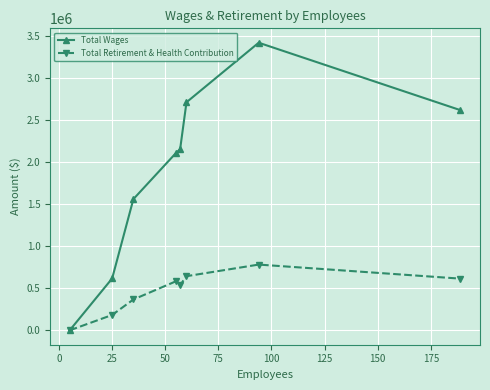

True or false: Total Retirement & Health Contribution has more than 0 interior local peaks.

True